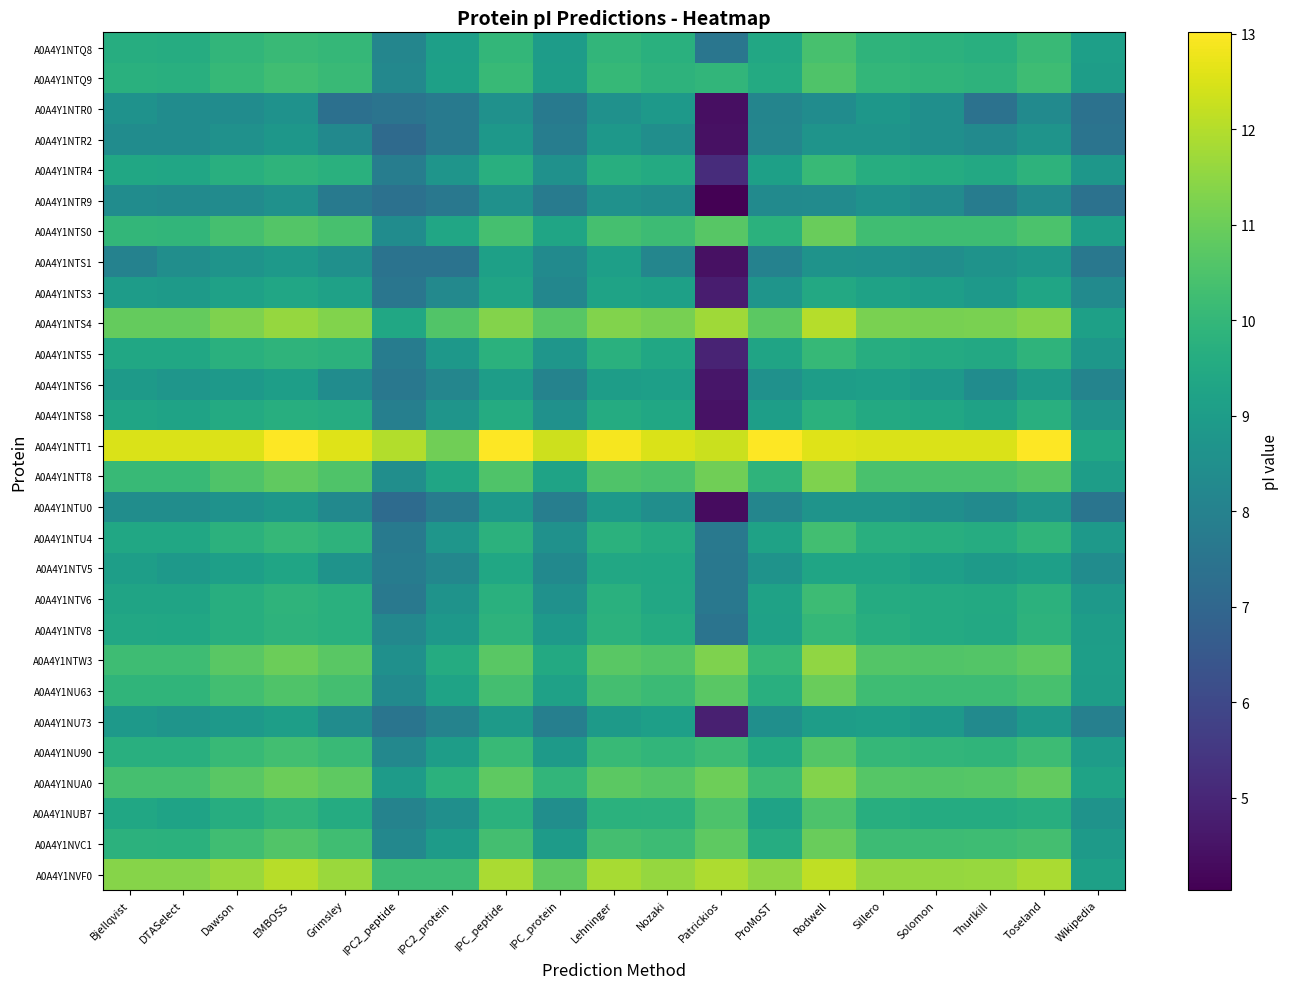

What is the difference between the second highest and second lowest values in the A0A4Y1NTR2 series?

1.7